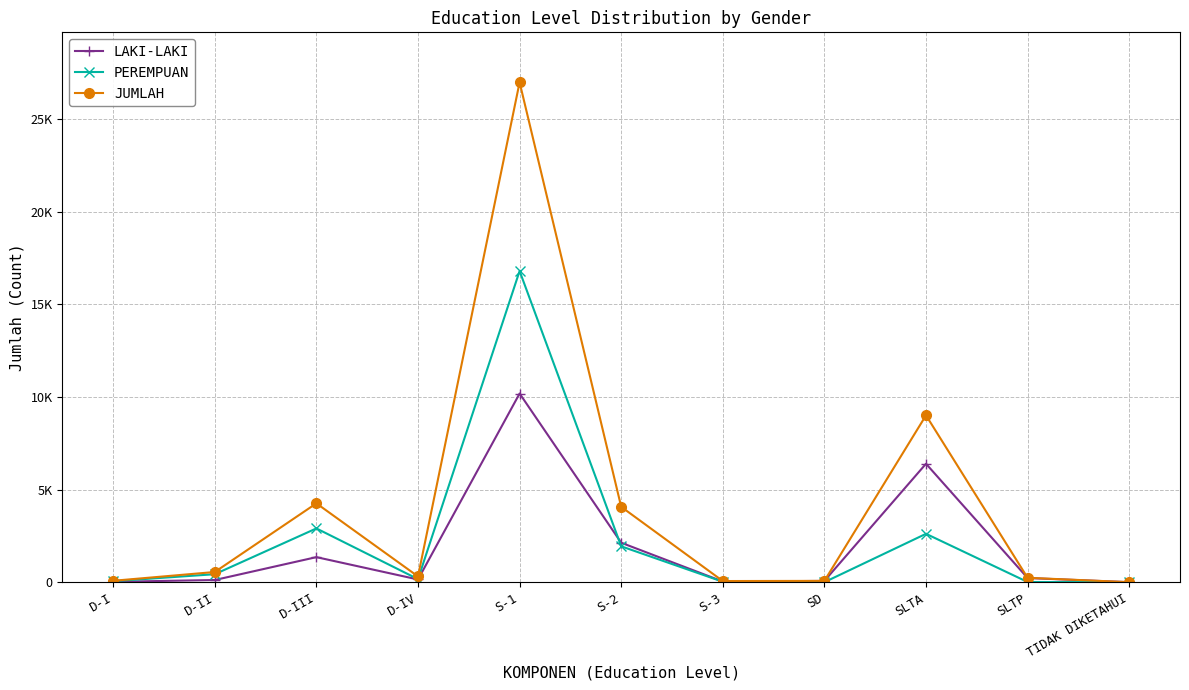

Reading right to left, transcribe all the data shown in this chart.

LAKI-LAKI: TIDAK DIKETAHUI=1	SLTP=227	SLTA=6392	SD=70	S-3=37	S-2=2130	S-1=10182	D-IV=147	D-III=1353	D-II=119	D-I=21
PEREMPUAN: TIDAK DIKETAHUI=1	SLTP=11	SLTA=2612	SD=2	S-3=26	S-2=1937	S-1=16792	D-IV=165	D-III=2903	D-II=432	D-I=56
JUMLAH: TIDAK DIKETAHUI=2	SLTP=238	SLTA=9004	SD=72	S-3=63	S-2=4067	S-1=26974	D-IV=312	D-III=4256	D-II=551	D-I=77